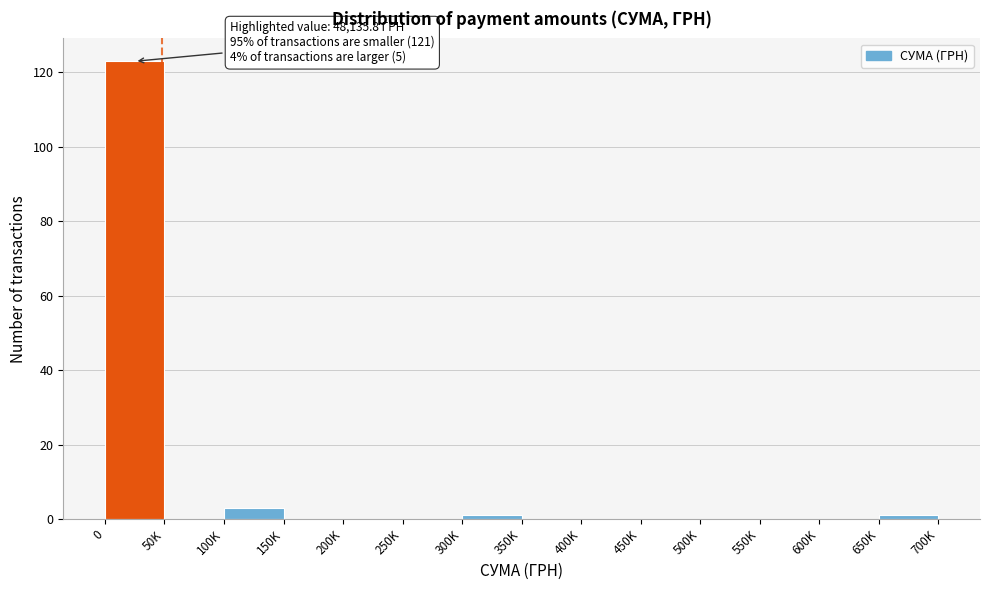

Reading left to right, extract all data points from this chart.

0=123	50K=0	100K=3	150K=0	200K=0	250K=0	300K=1	350K=0	400K=0	450K=0	500K=0	550K=0	600K=0	650K=1